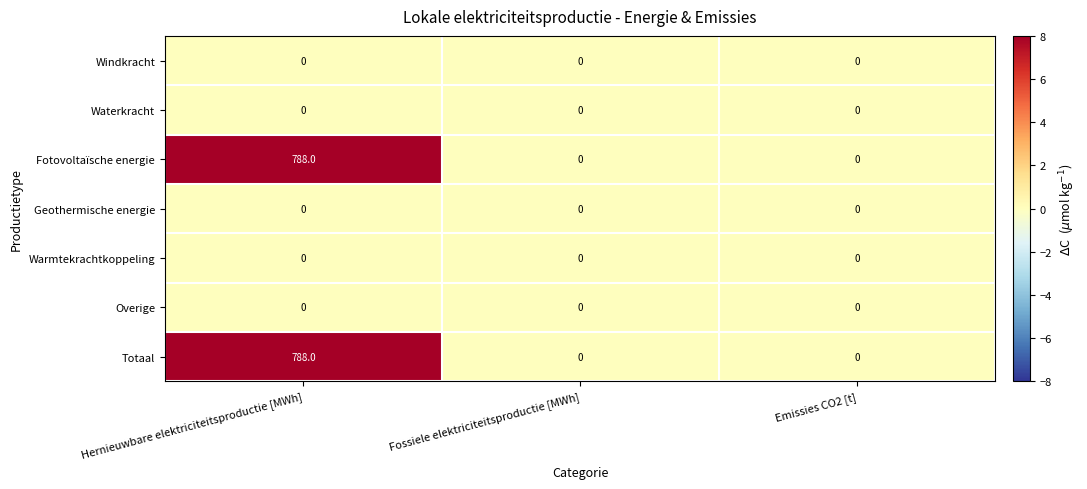

Reading right to left, extract all data points from this chart.

Windkracht: Emissies CO2 [t]=0	Fossiele elektriciteitsproductie [MWh]=0	Hernieuwbare elektriciteitsproductie [MWh]=0
Waterkracht: Emissies CO2 [t]=0	Fossiele elektriciteitsproductie [MWh]=0	Hernieuwbare elektriciteitsproductie [MWh]=0
Fotovoltaïsche energie: Emissies CO2 [t]=0	Fossiele elektriciteitsproductie [MWh]=0	Hernieuwbare elektriciteitsproductie [MWh]=788
Geothermische energie: Emissies CO2 [t]=0	Fossiele elektriciteitsproductie [MWh]=0	Hernieuwbare elektriciteitsproductie [MWh]=0
Warmtekrachtkoppeling: Emissies CO2 [t]=0	Fossiele elektriciteitsproductie [MWh]=0	Hernieuwbare elektriciteitsproductie [MWh]=0
Overige: Emissies CO2 [t]=0	Fossiele elektriciteitsproductie [MWh]=0	Hernieuwbare elektriciteitsproductie [MWh]=0
Totaal: Emissies CO2 [t]=0	Fossiele elektriciteitsproductie [MWh]=0	Hernieuwbare elektriciteitsproductie [MWh]=788